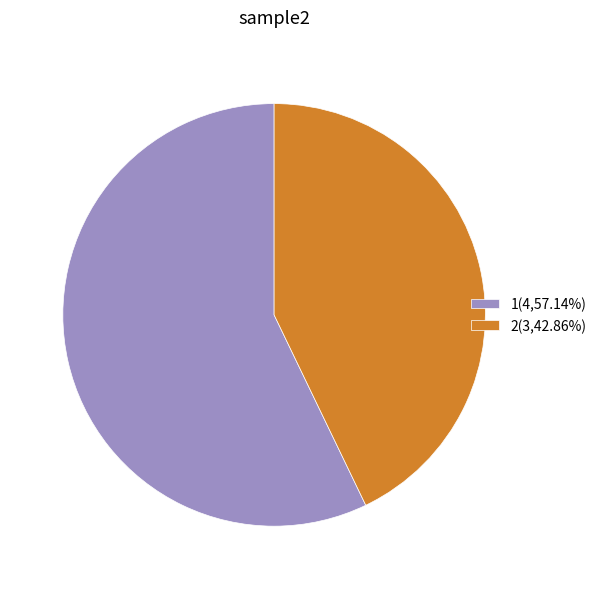

Count the number of slices in the pie.

2